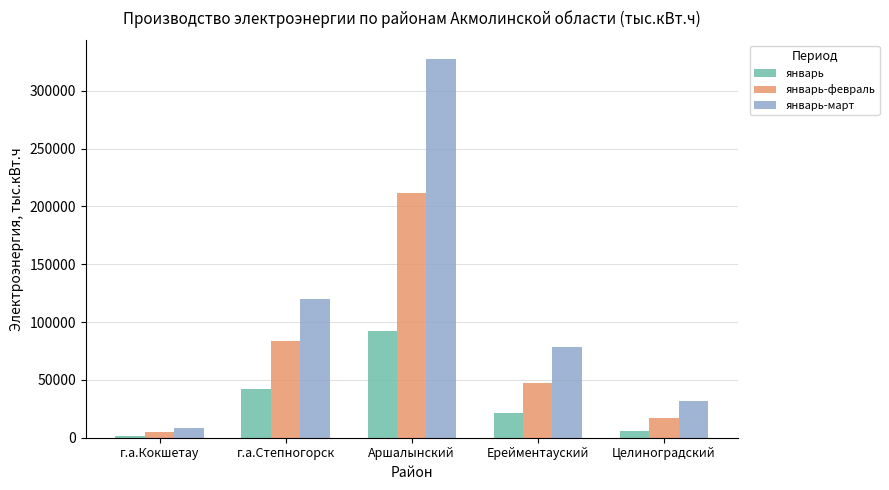

What is the lowest value of the январь series?

1915.3